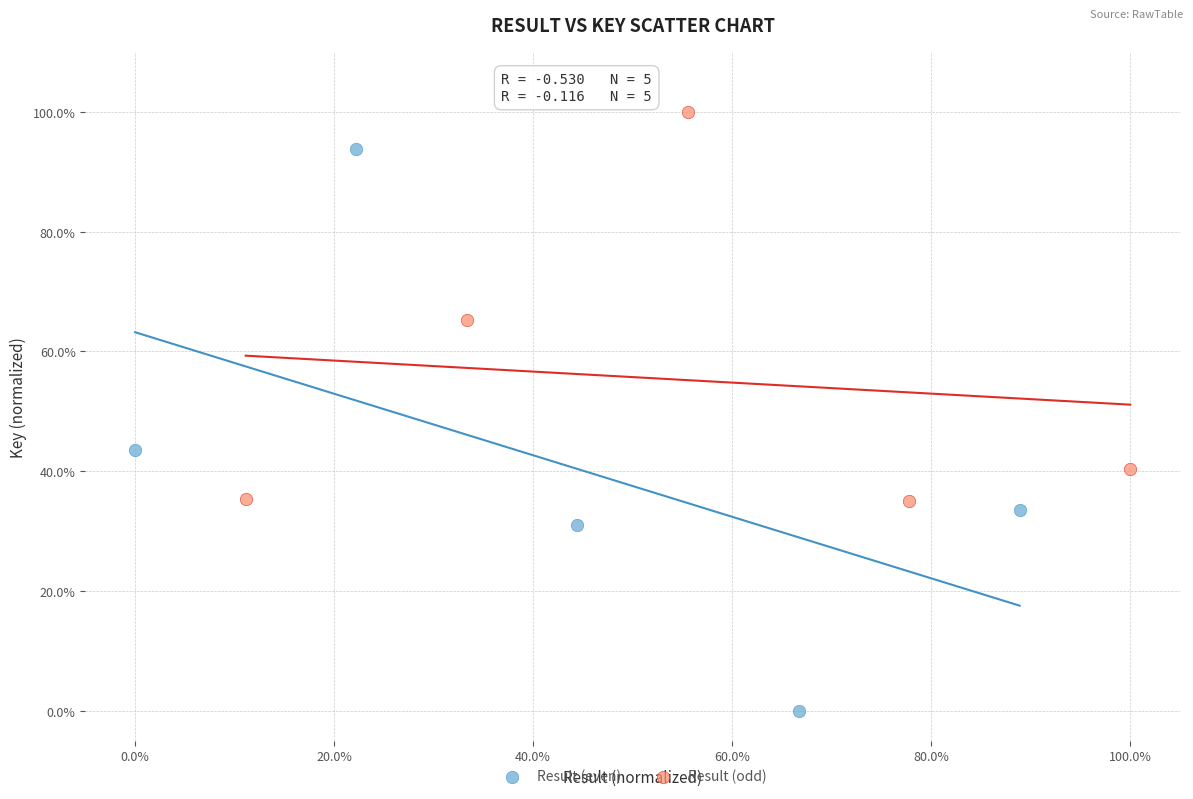

Which series has the largest Y range (max minus min)?

Result (even)